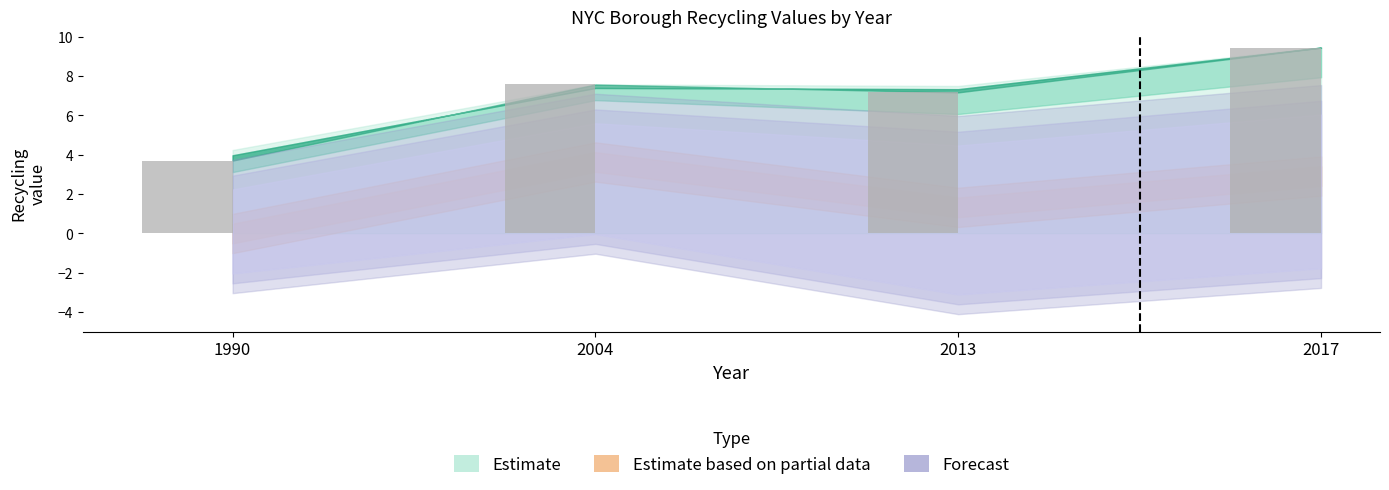

Where does the data first go above 7?

2004